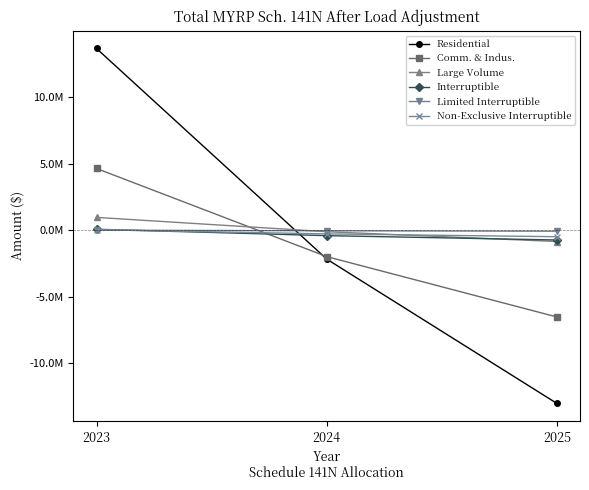

At 2023, list the series in order from largest to smallest.

Residential, Comm. & Indus., Large Volume, Interruptible, Non-Exclusive Interruptible, Limited Interruptible